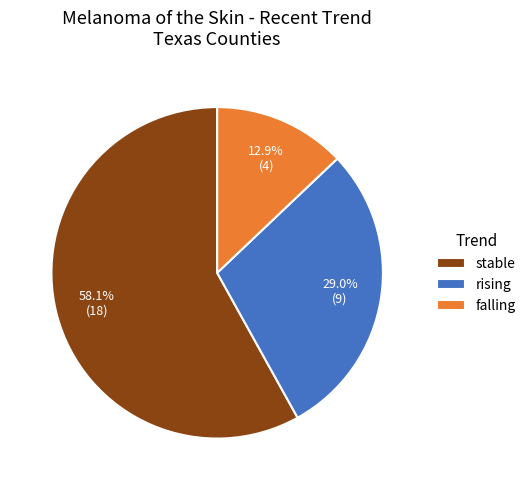

What percentage is NOT represented by falling?

87.1%